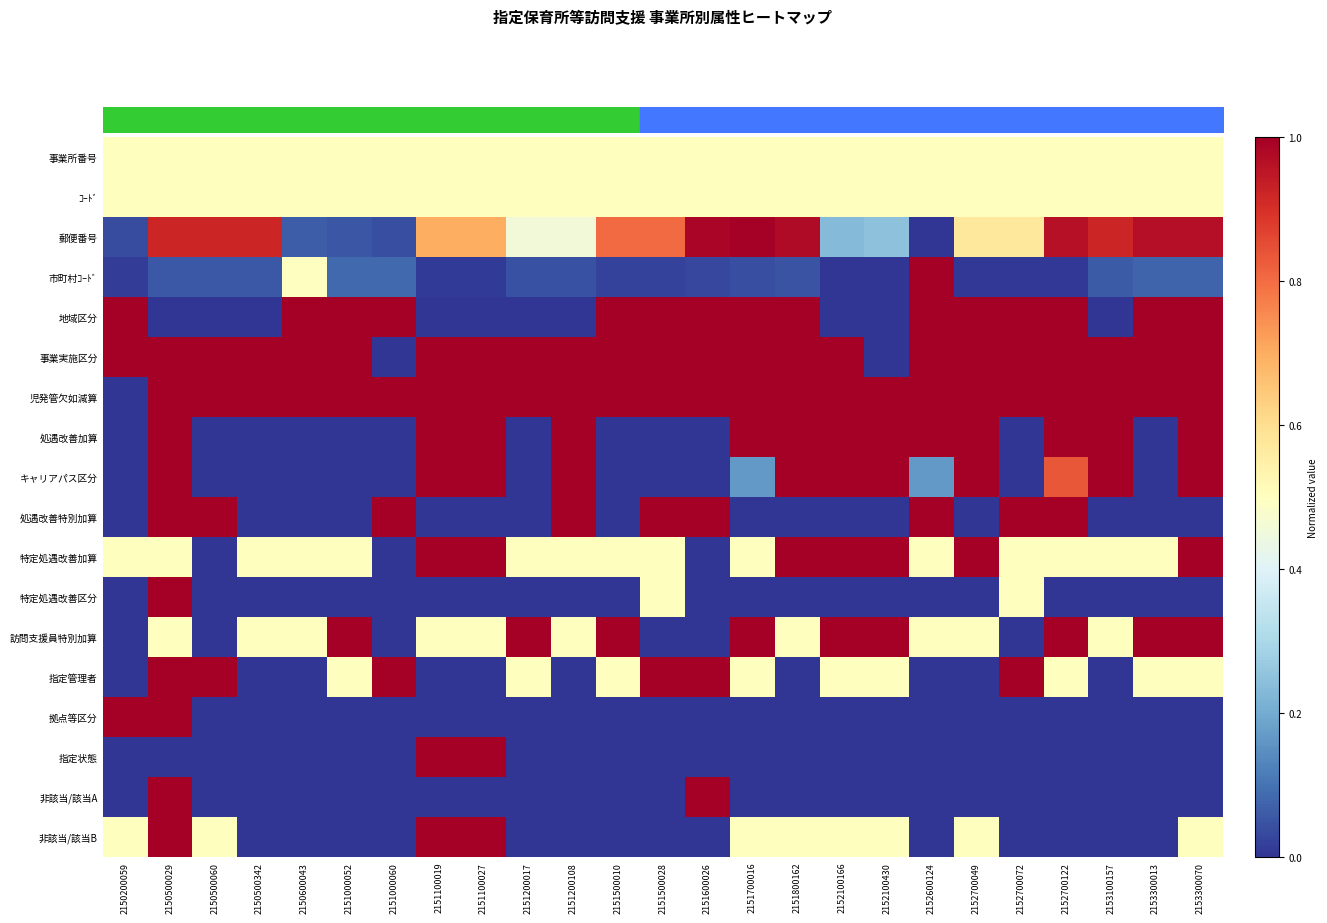

The 指定状態 series shows 0.6 at 2151500028. True or false?

False